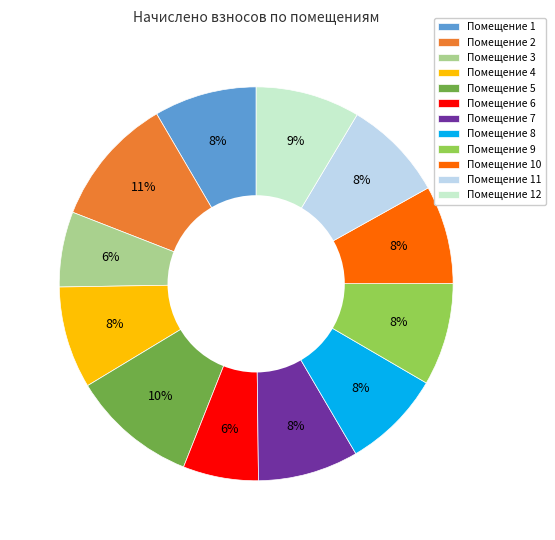

The Помещение 10 slice represents 8% of the pie. True or false?

True